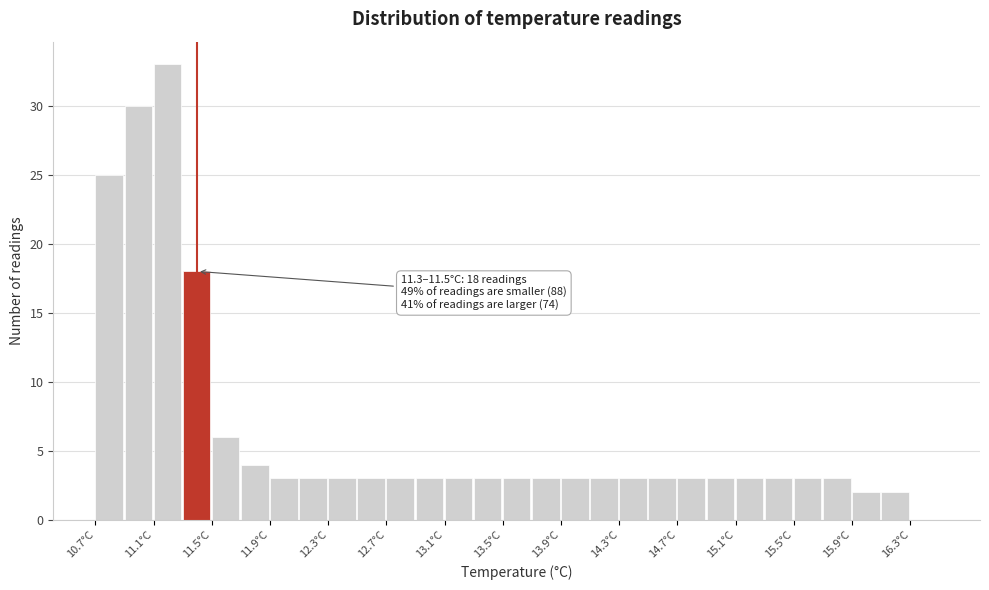

Which range on the x-axis has the tallest bar?

11.1 to 11.3